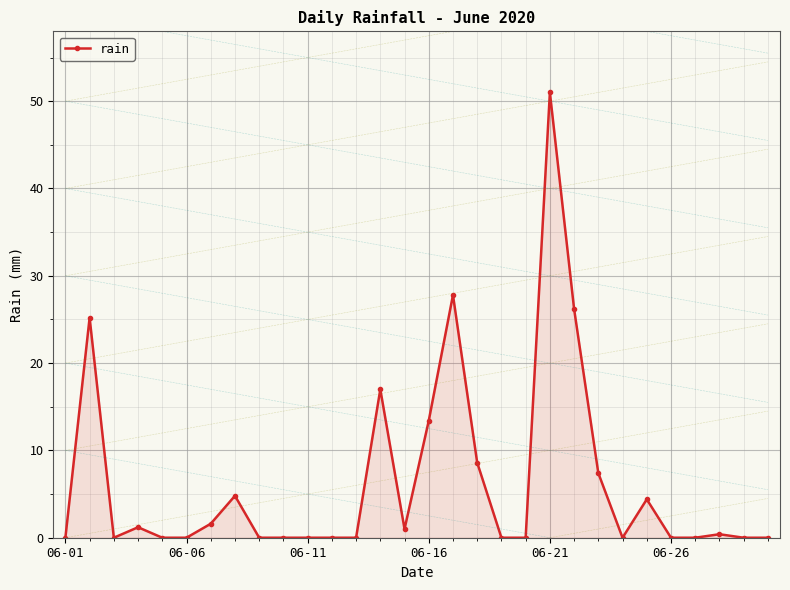

What is the value of the 7th point from the left?

1.6